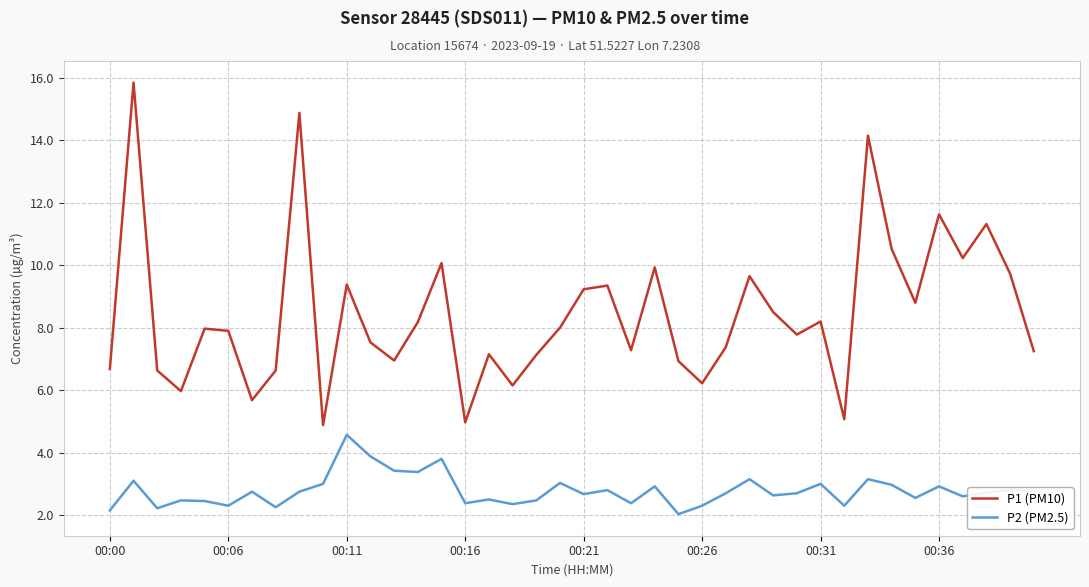

What is the smallest value displayed?

2.0